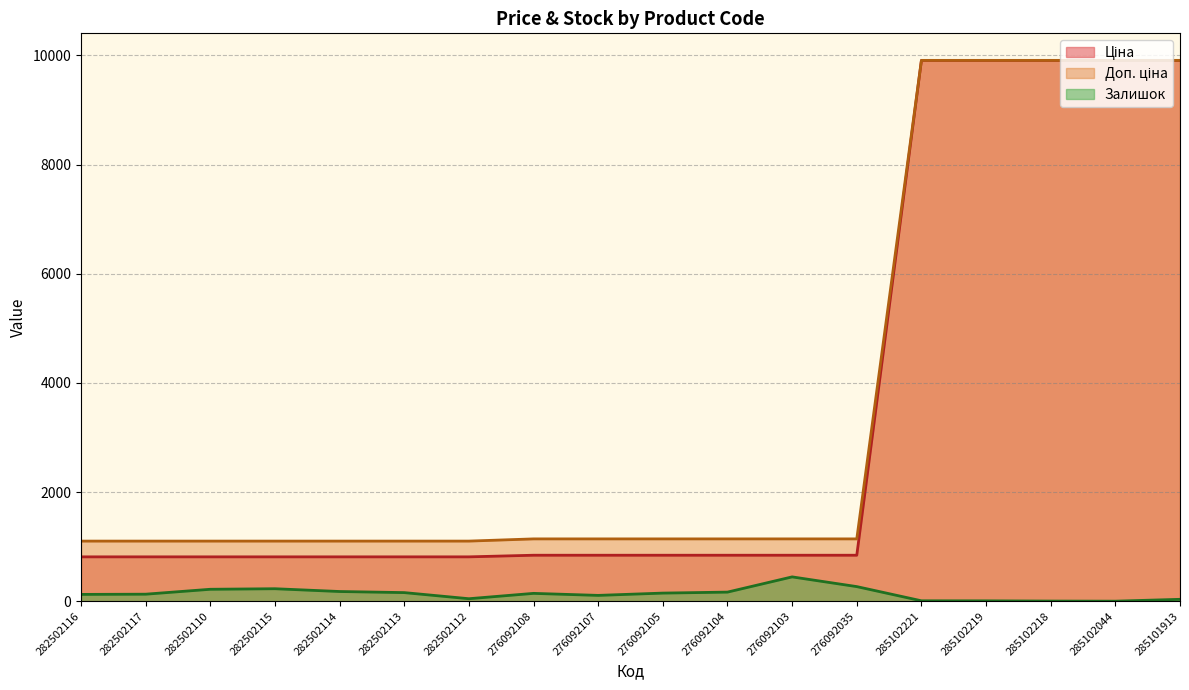

At which category does Залишок reach its first local valley?

282502112